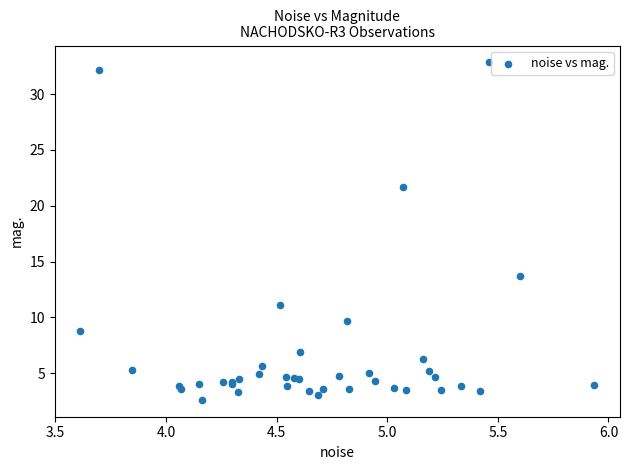

What Y value in the scatter plot is closest to 17?

13.7